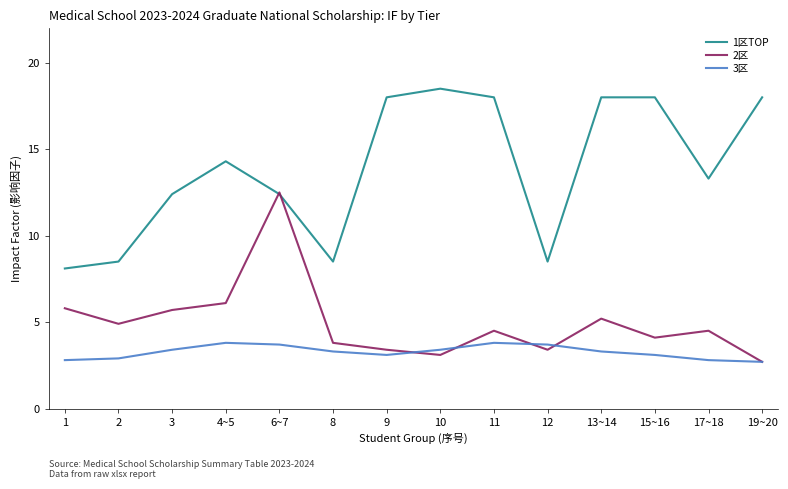

Which category has the highest value across all series?

10